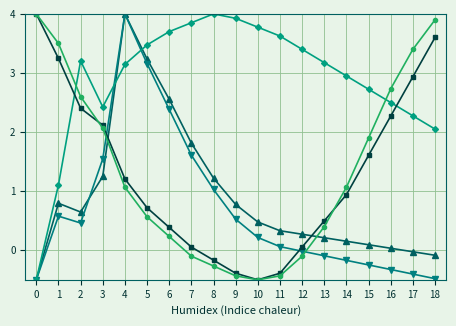

At which category is the sum across all series the highest?

4